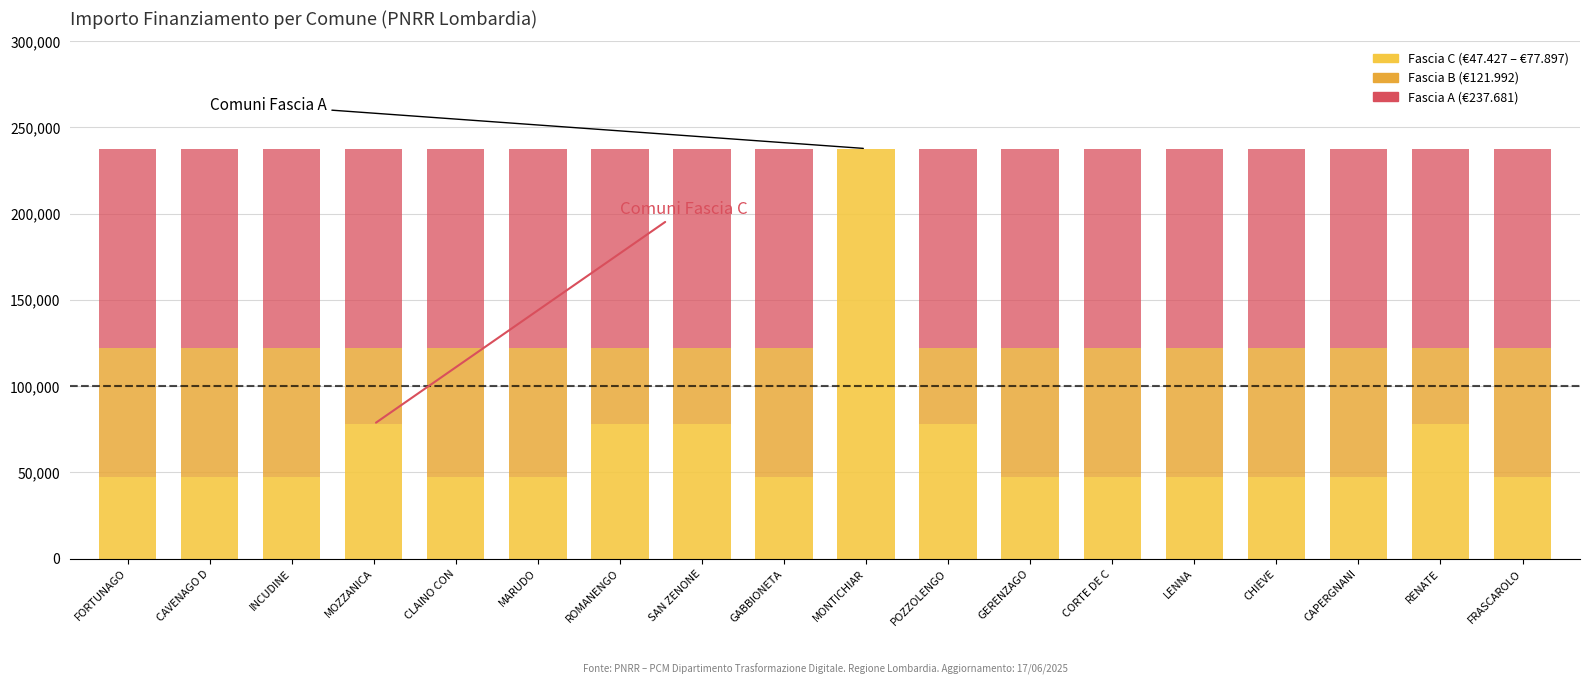

The value of Fascia C at MOZZANICA is 133573. True or false?

False